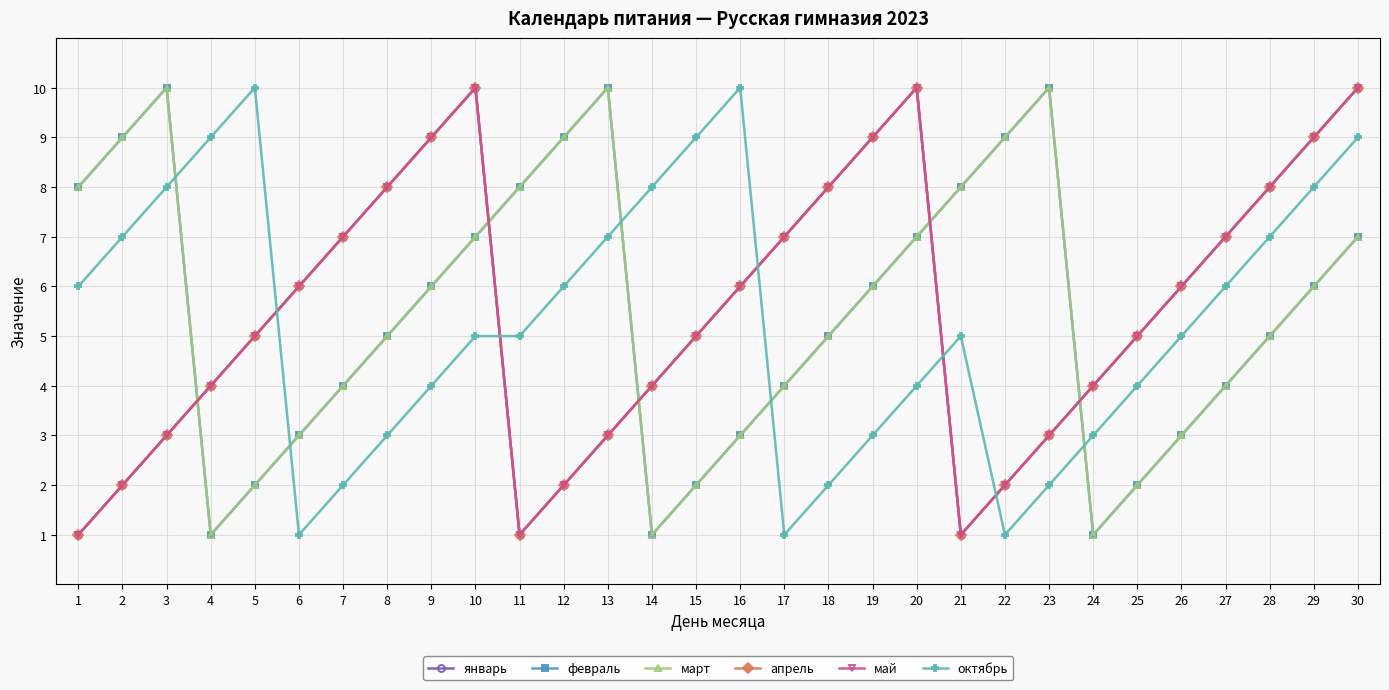

Which series has the largest range (max minus min)?

январь